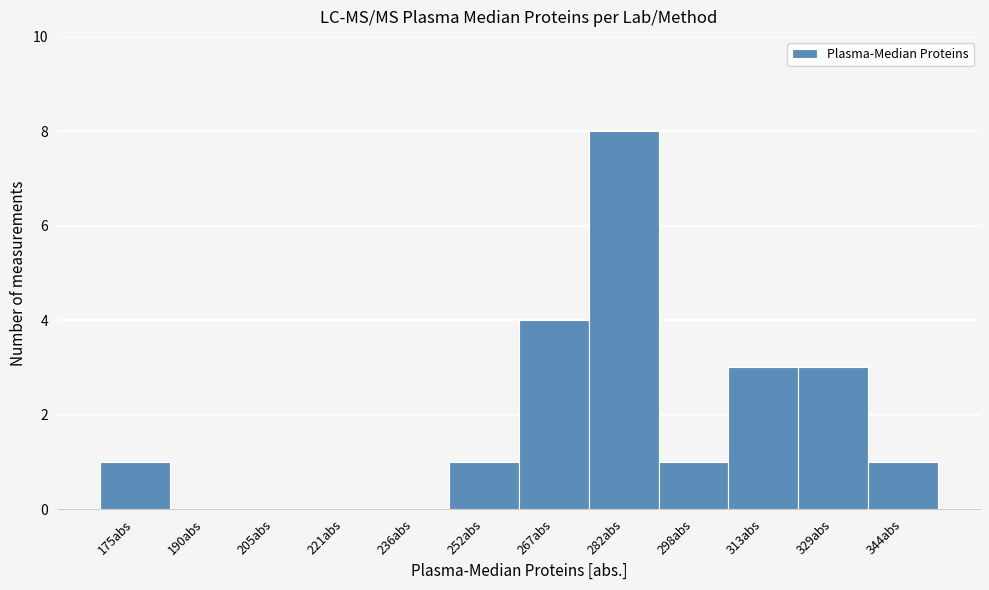

Reading left to right, extract all data points from this chart.

175abs=1	190abs=0	205abs=0	221abs=0	236abs=0	252abs=1	267abs=4	282abs=8	298abs=1	313abs=3	329abs=3	344abs=1